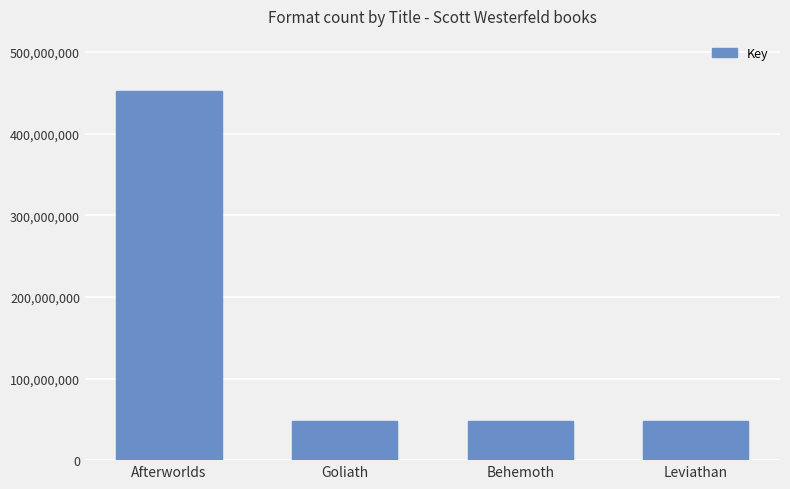

Between Goliath and Afterworlds, which is larger?

Afterworlds